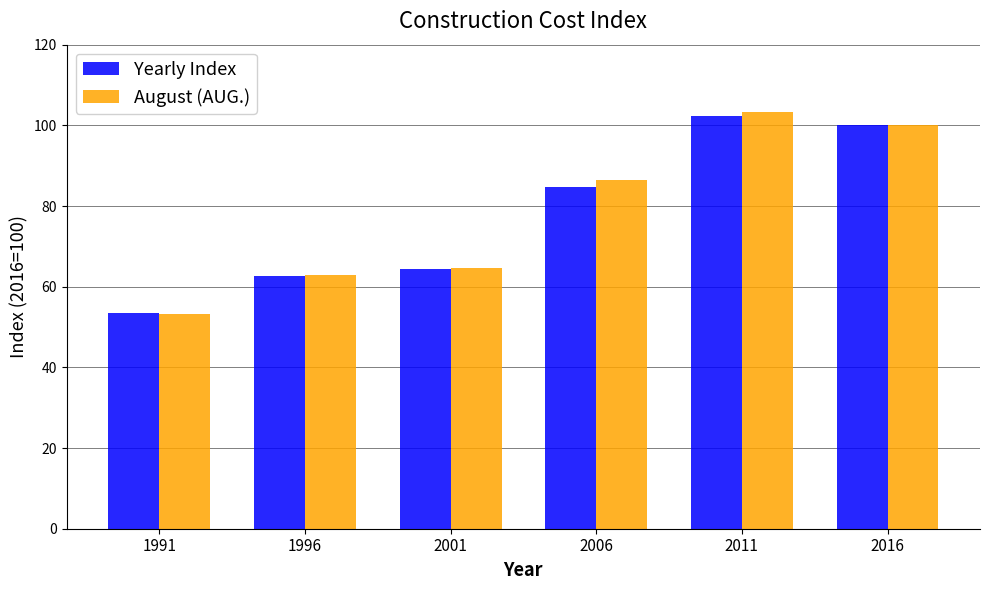

Reading left to right, list all the values displayed in this chart.

Yearly Index: 53.4	62.8	64.3	84.7	102.3	100.0
August (AUG.): 53.2	62.9	64.7	86.5	103.2	100.0